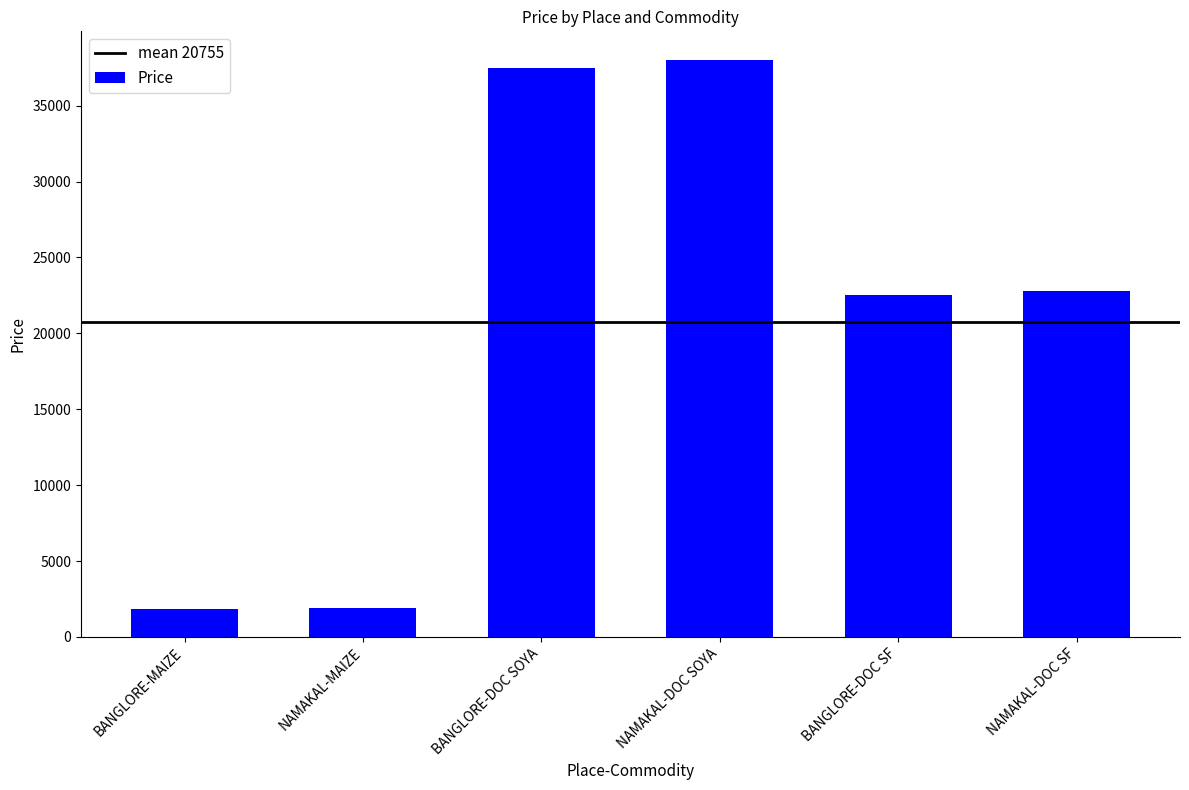

What is the sum of all values?

124530